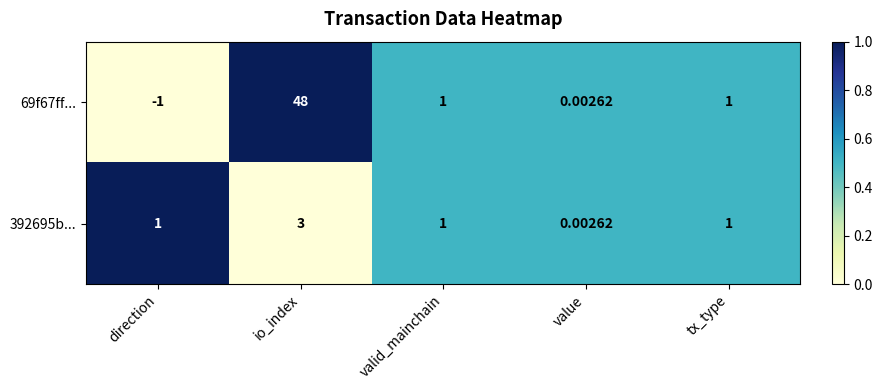

Which series has the widest spread of values?

69f67ff...